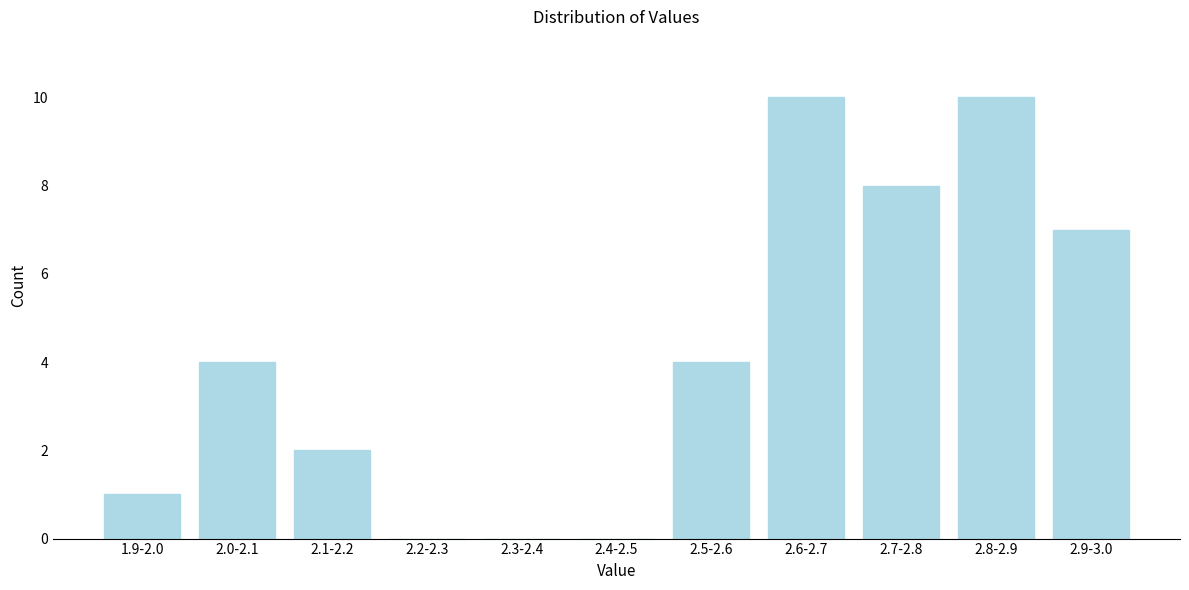

Reading right to left, what are all the values shown in this chart?

2.9-3.0=7	2.8-2.9=10	2.7-2.8=8	2.6-2.7=10	2.5-2.6=4	2.4-2.5=0	2.3-2.4=0	2.2-2.3=0	2.1-2.2=2	2.0-2.1=4	1.9-2.0=1